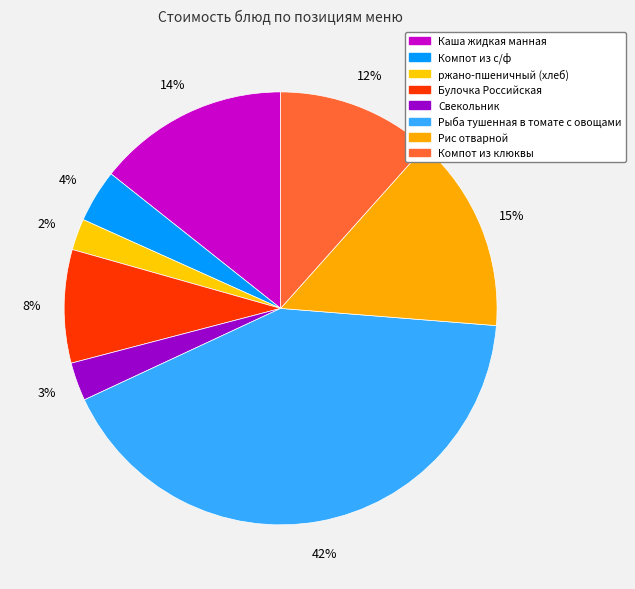

Is it true that ржано-пшеничный (хлеб) is 2% of the pie?

True